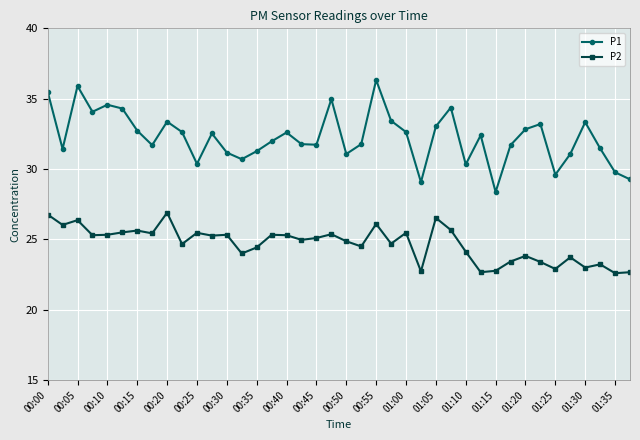

Rank the series by their maximum value, from highest to lowest.

P1, P2